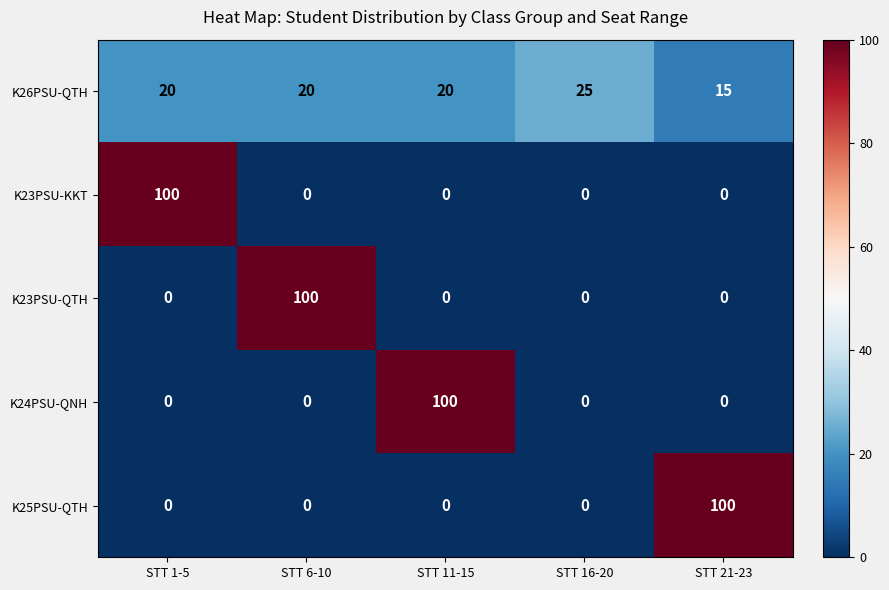

Reading right to left, what are all the values shown in this chart?

K26PSU-QTH: STT 21-23=15	STT 16-20=25	STT 11-15=20	STT 6-10=20	STT 1-5=20
K23PSU-KKT: STT 21-23=0	STT 16-20=0	STT 11-15=0	STT 6-10=0	STT 1-5=100
K23PSU-QTH: STT 21-23=0	STT 16-20=0	STT 11-15=0	STT 6-10=100	STT 1-5=0
K24PSU-QNH: STT 21-23=0	STT 16-20=0	STT 11-15=100	STT 6-10=0	STT 1-5=0
K25PSU-QTH: STT 21-23=100	STT 16-20=0	STT 11-15=0	STT 6-10=0	STT 1-5=0